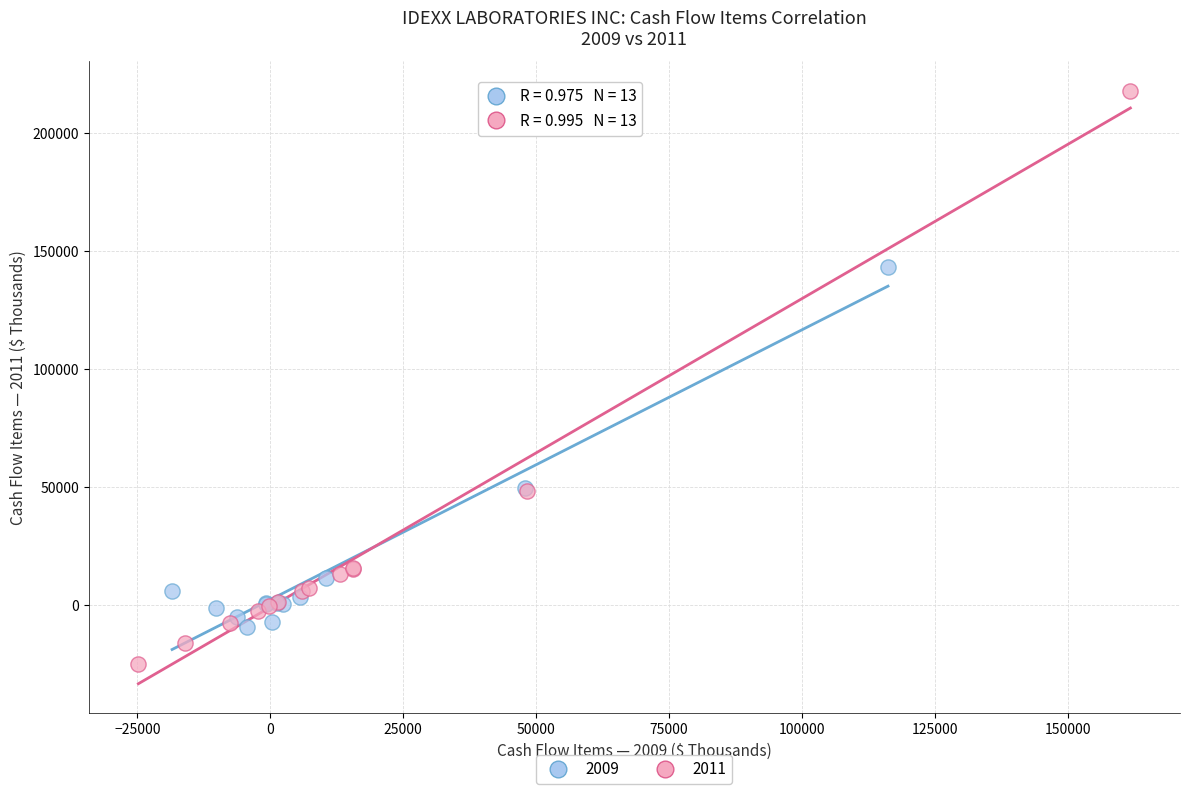

Which series reaches the maximum Y coordinate?

2011